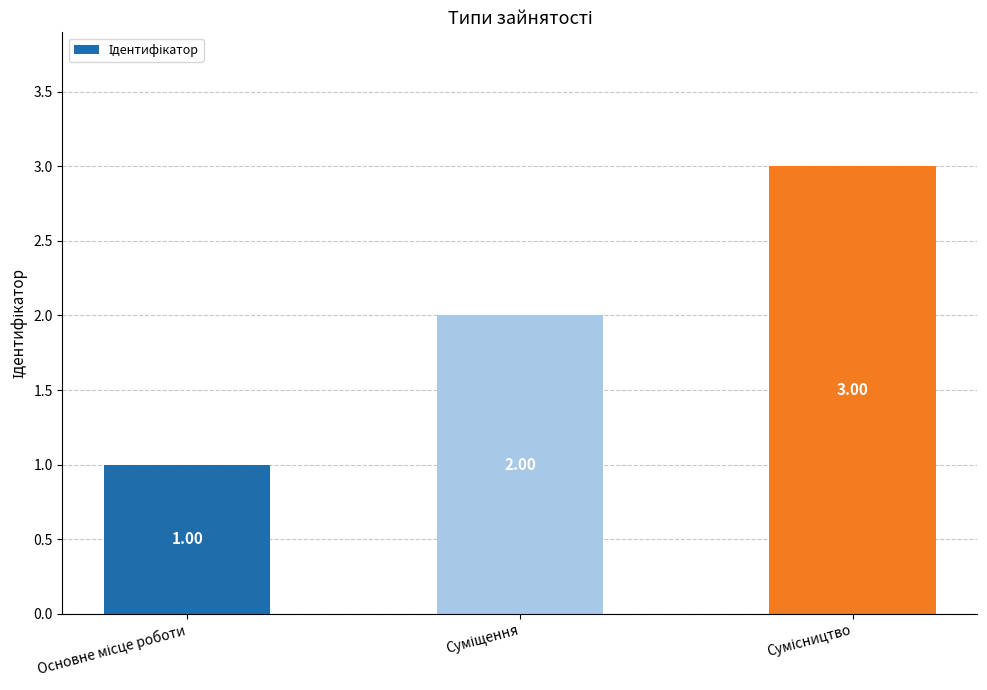

What is the sum of all values?

6